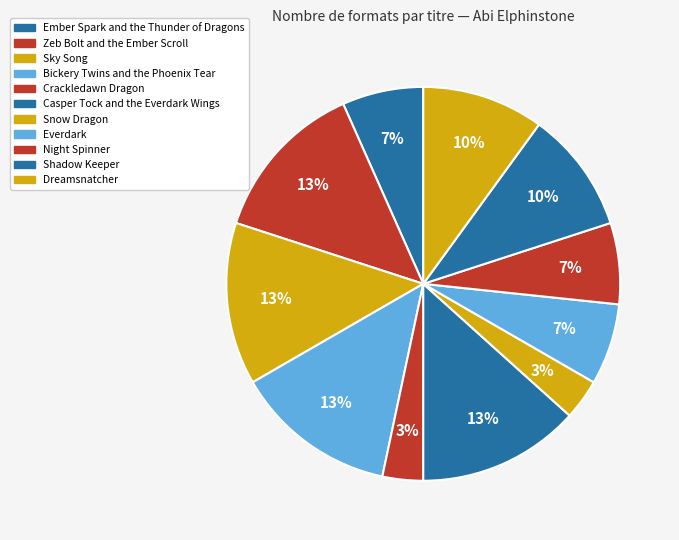

To the nearest percent, what is the average slice percentage?

9%